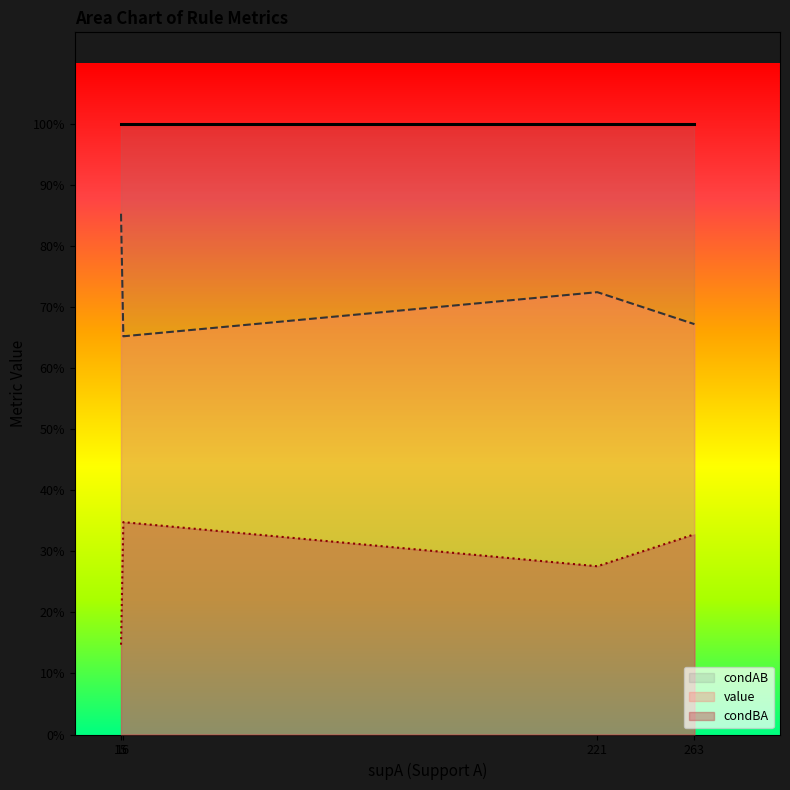

How many lines are shown in the chart?

3